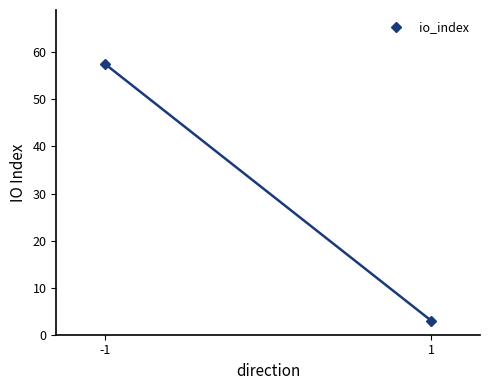

Which has a higher value, -1 or 1?

-1